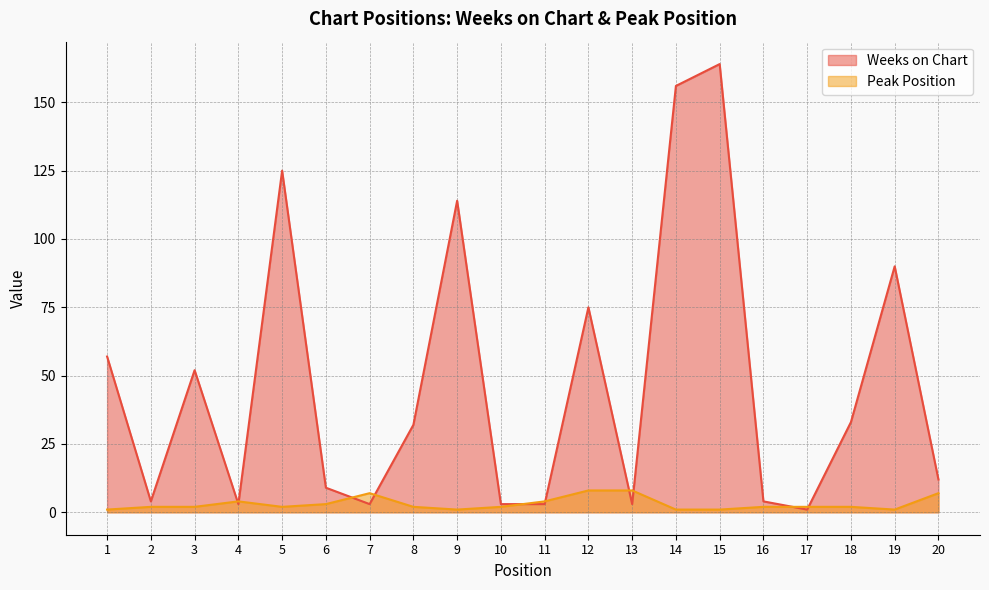

Where do Peak Position and Weeks on Chart first cross each other?

3 and 4